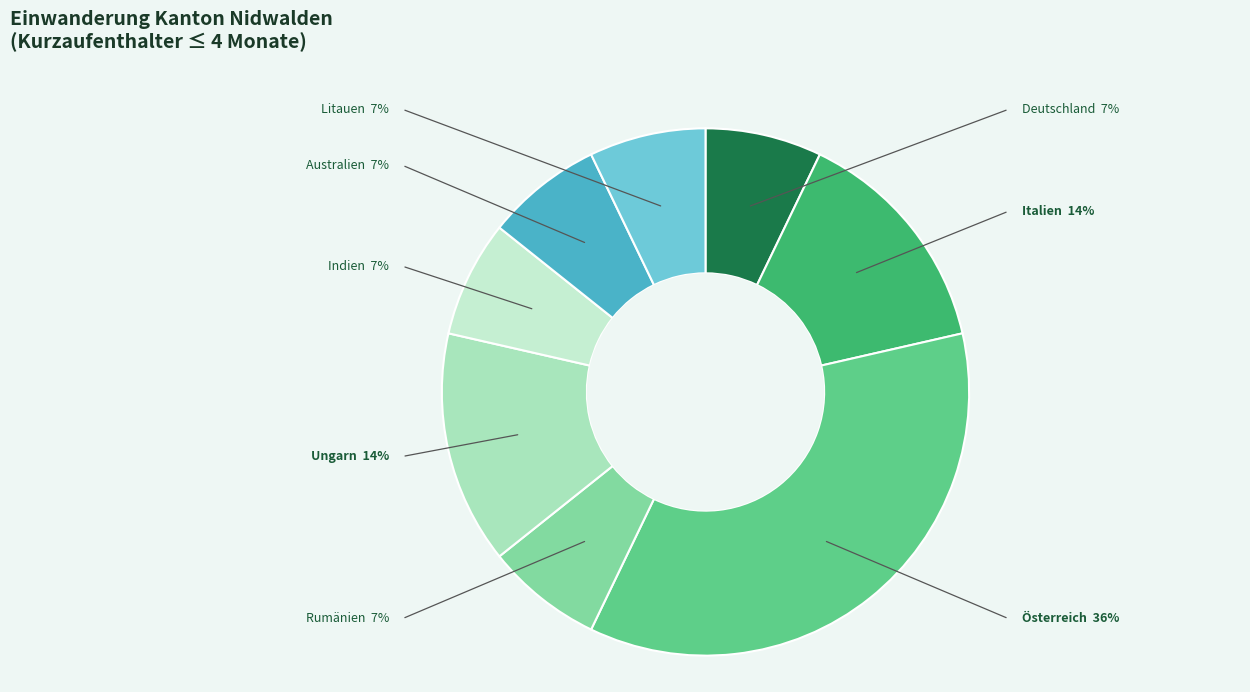

How many slices are in this pie chart?

8